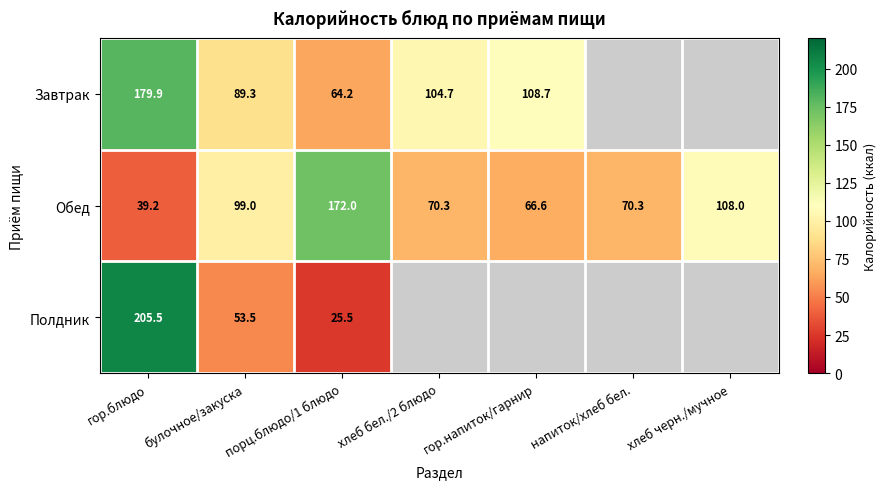

At which category does the chart reach its minimum across all series?

порц.блюдо/1 блюдо